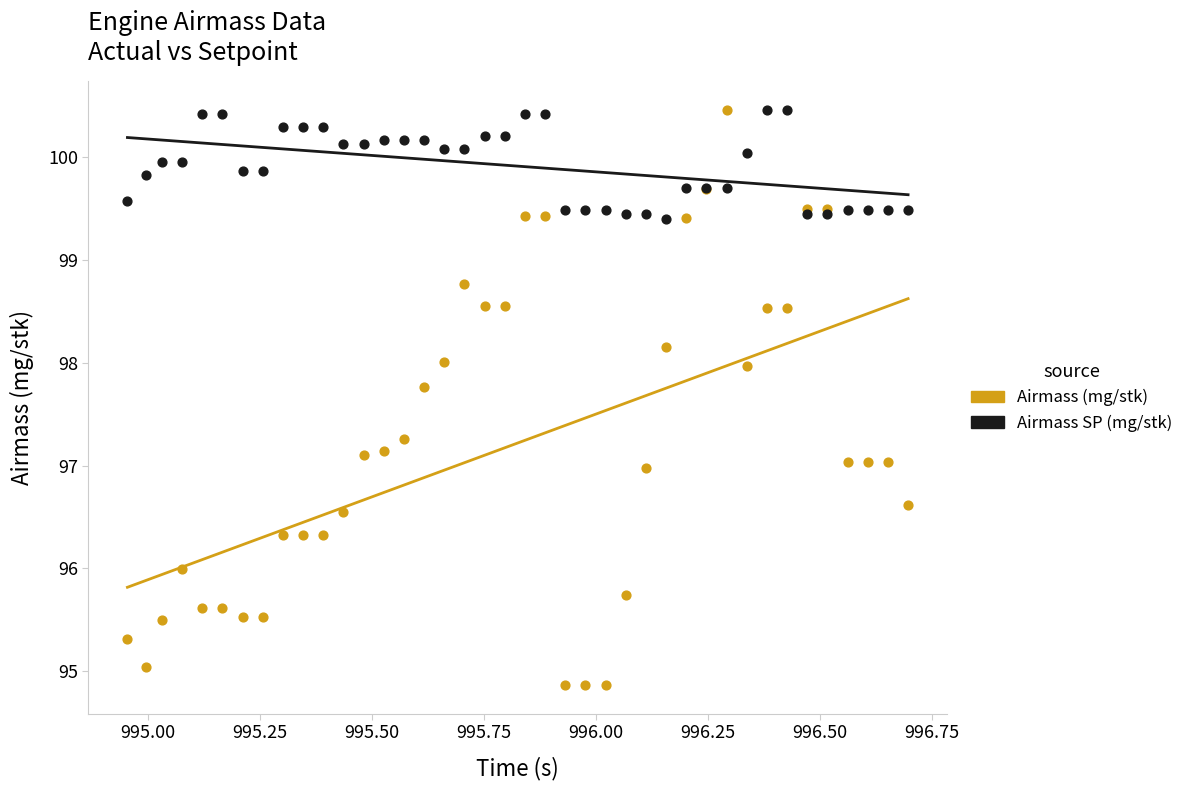

Which series contains the lowest Y value?

Airmass (mg/stk)